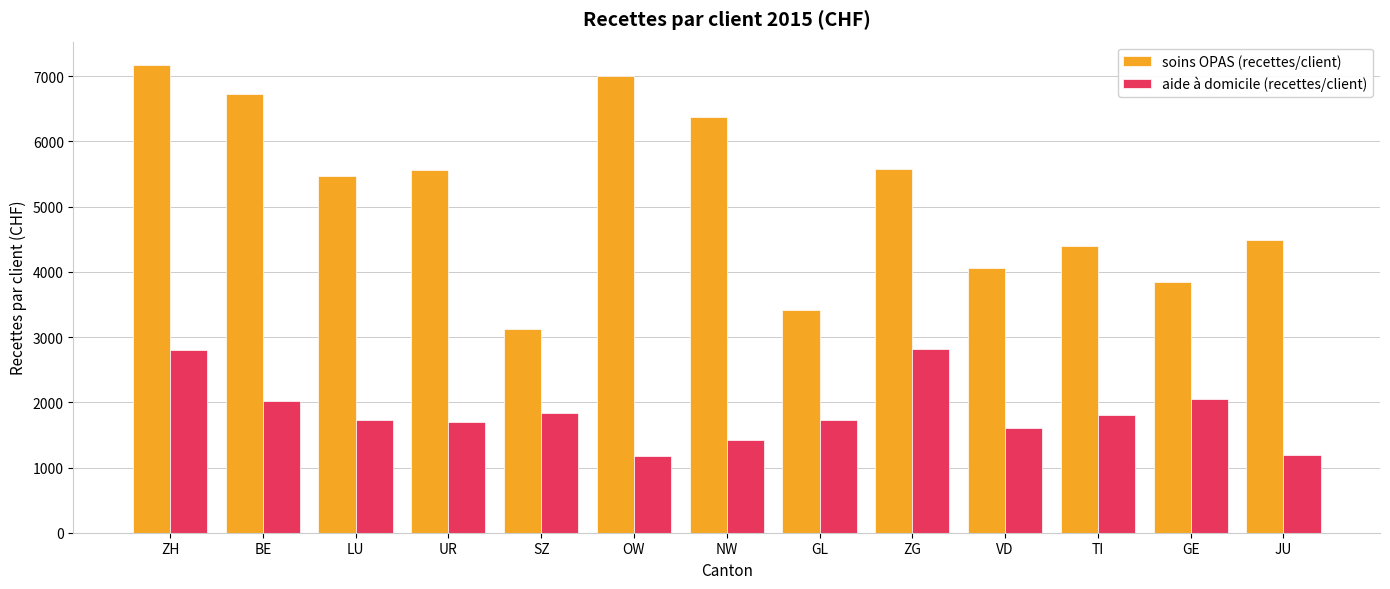

What is the greatest value displayed?

7172.0